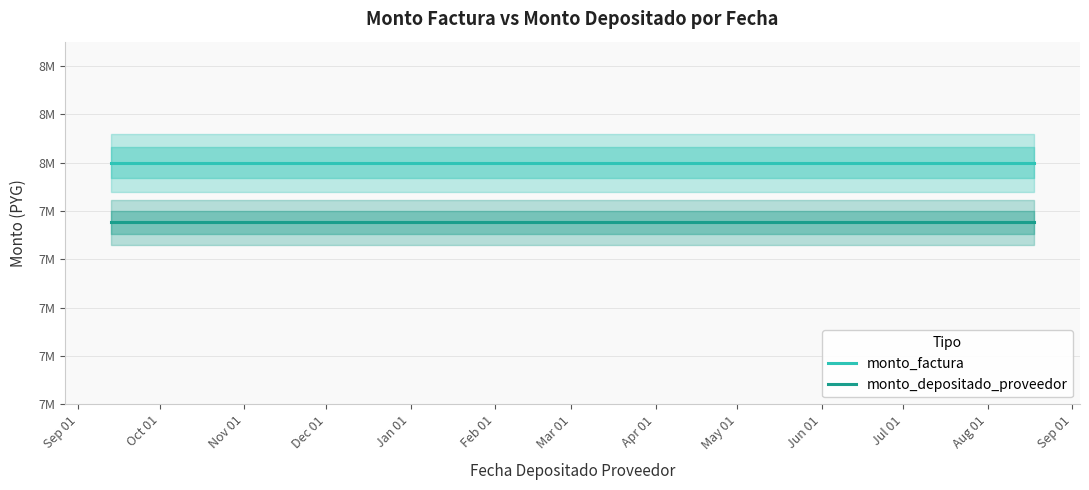

True or false: monto_depositado_proveedor has a value of 7752727 at Nov 01.

True